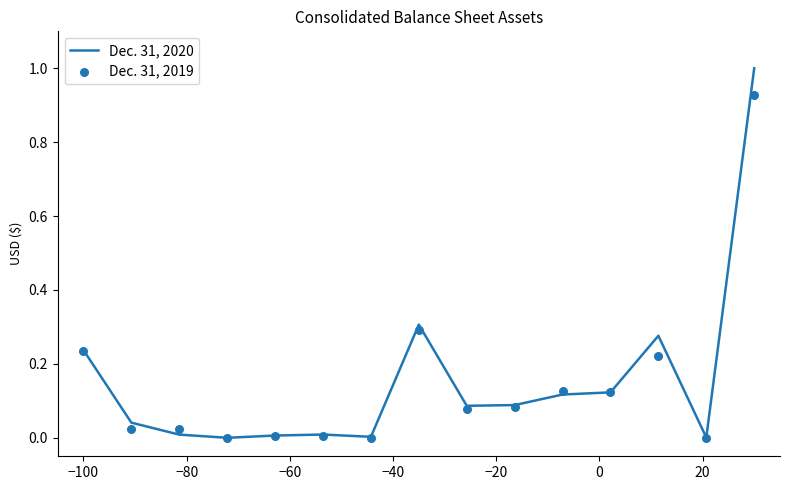

Which series has the largest total across all categories?

Dec. 31, 2020